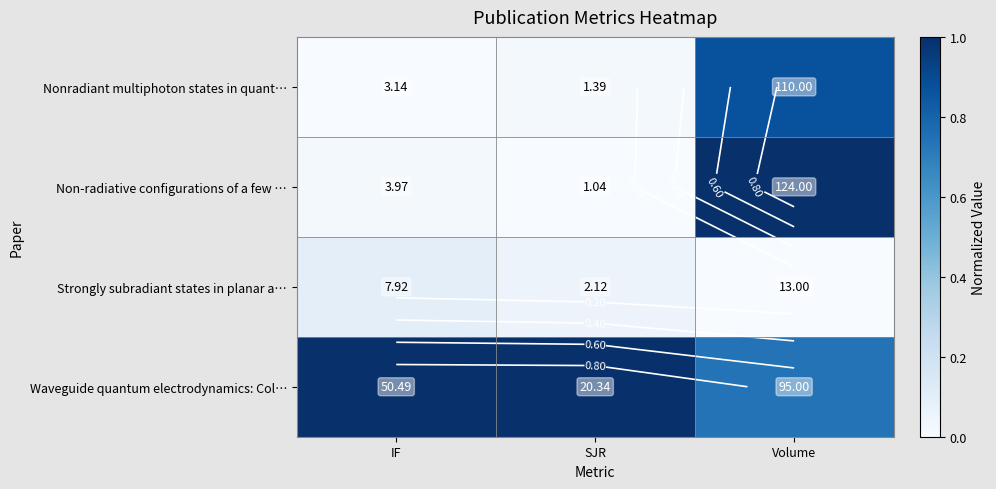

What is the difference between the second highest and minimum values in the Waveguide quantum electrodynamics: Col… series?

0.3